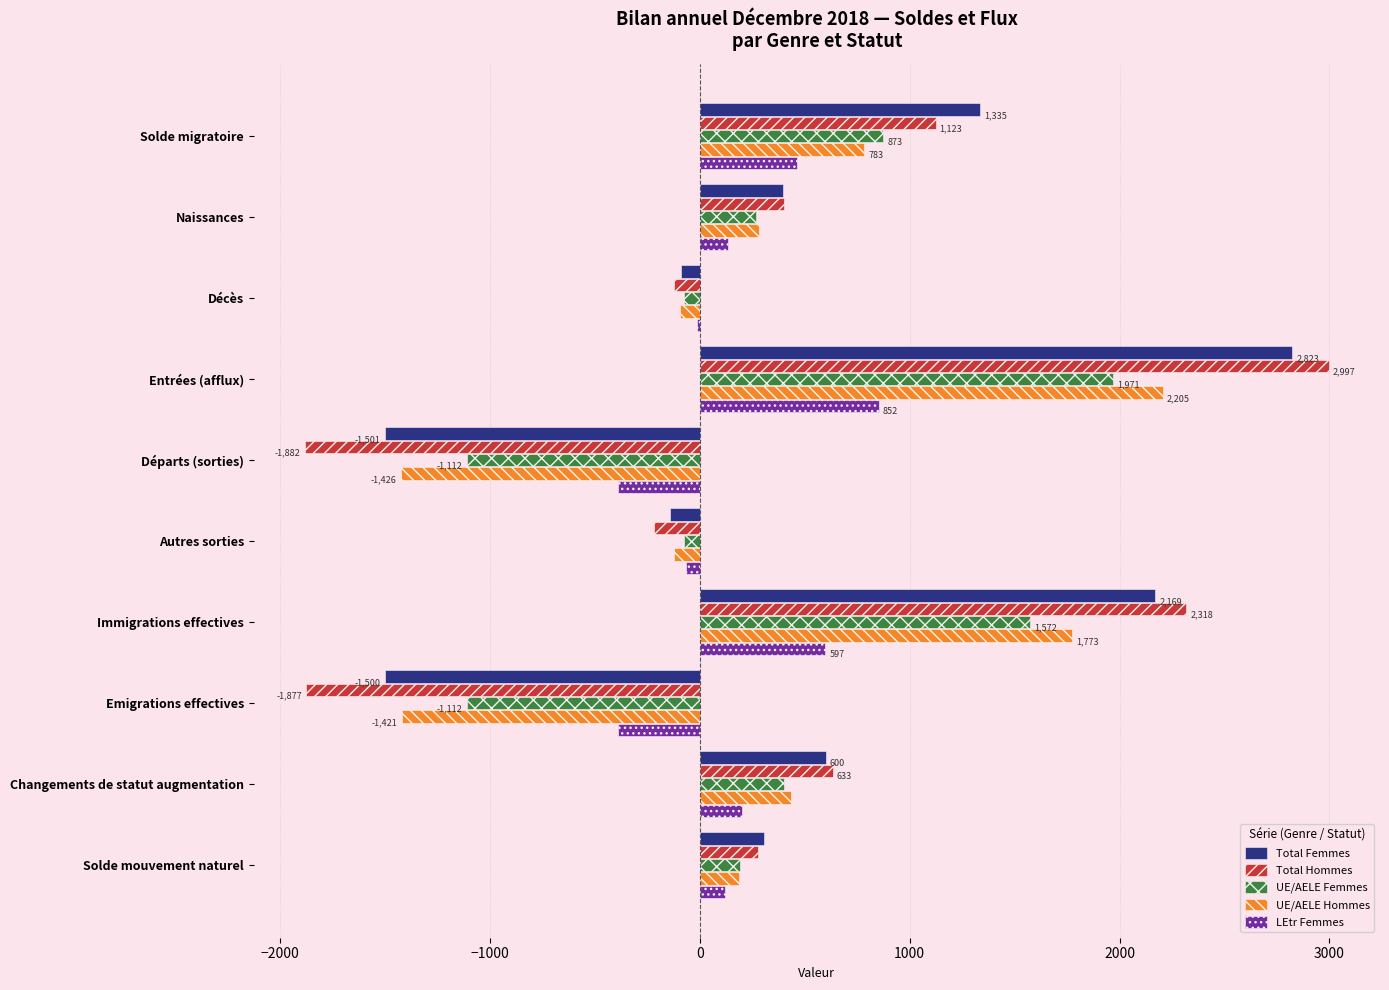

What is the sum of all UE/AELE Hommes values?

2598